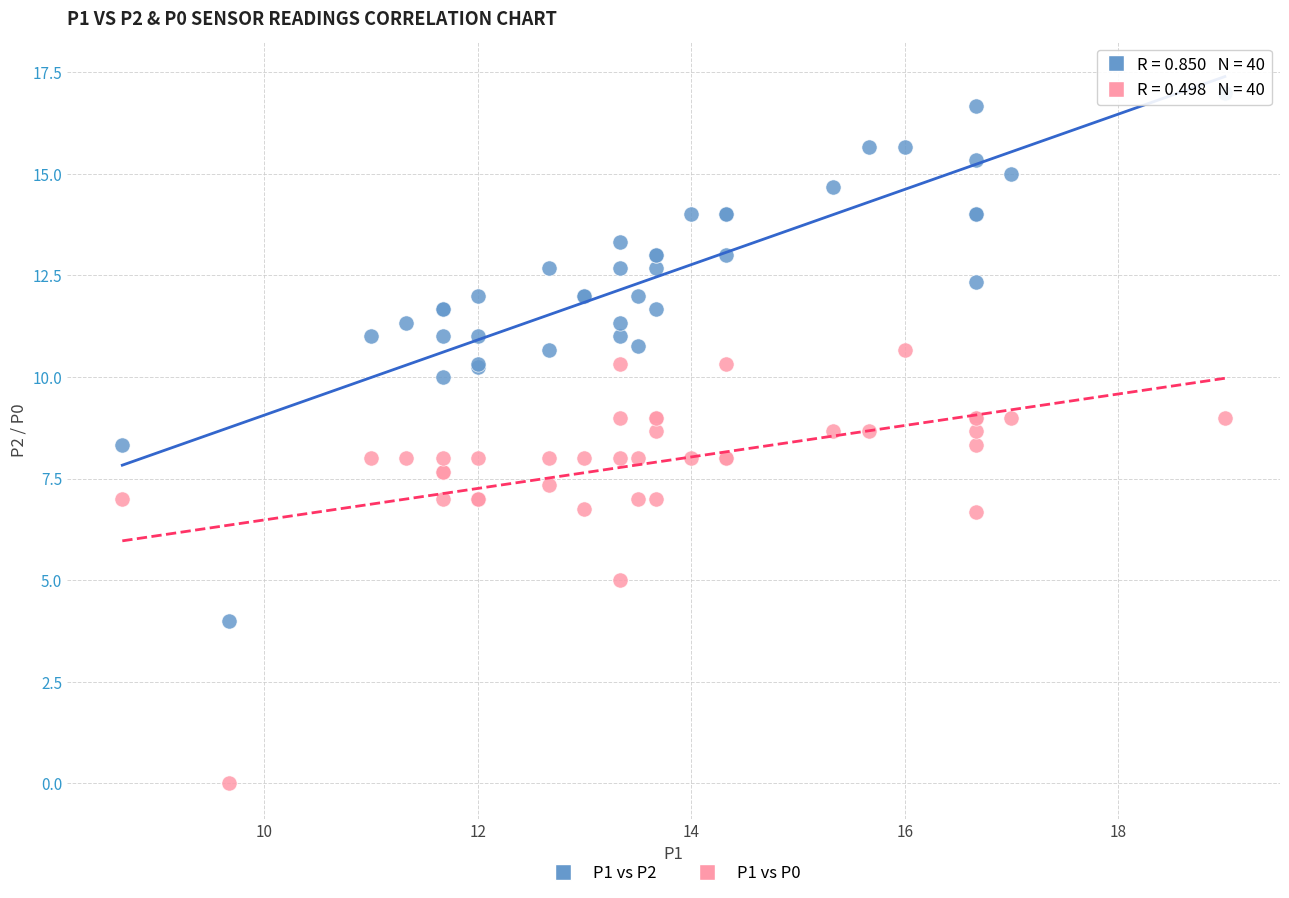

Which series has the widest spread of Y values?

P1 vs P2